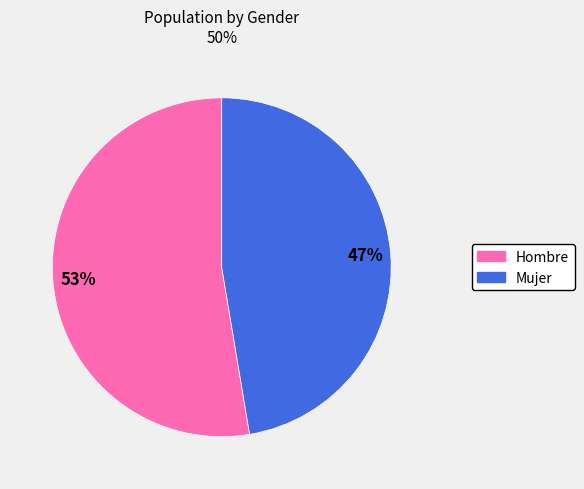

What is the smallest slice in the pie chart?

Mujer